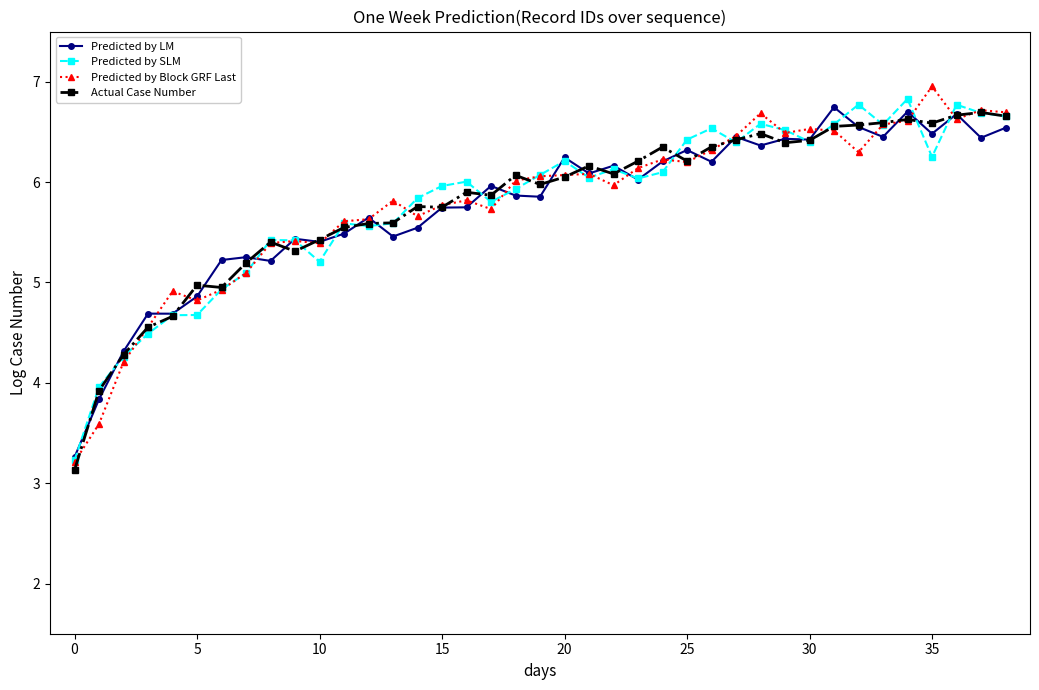

What is the greatest value displayed?

7.0